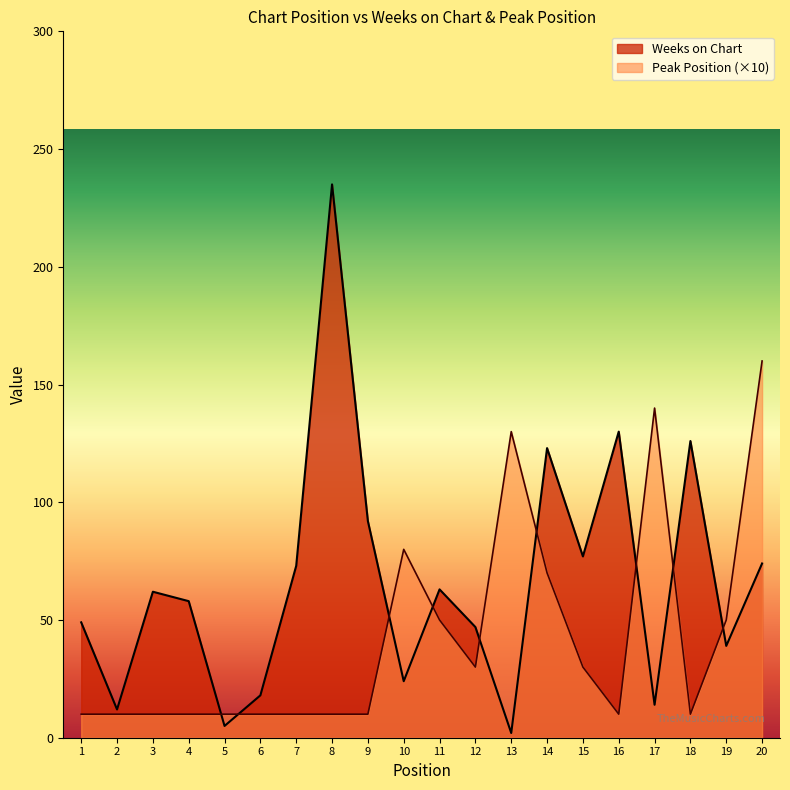

Rank the series by their average value, from lowest to highest.

Peak Position (×10), Weeks on Chart